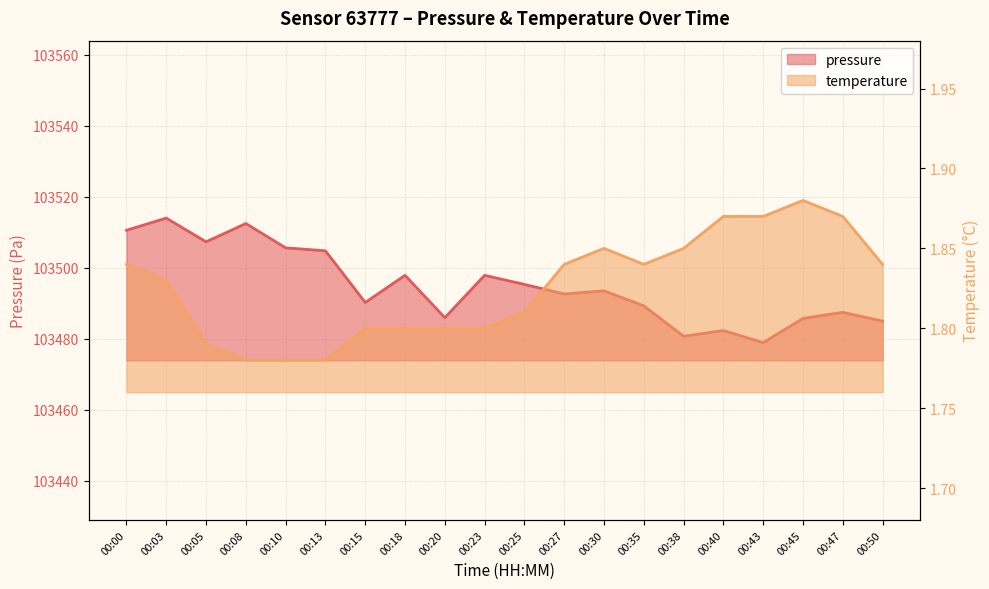

What is the value of the pressure point at the 8th from the left?

103497.8